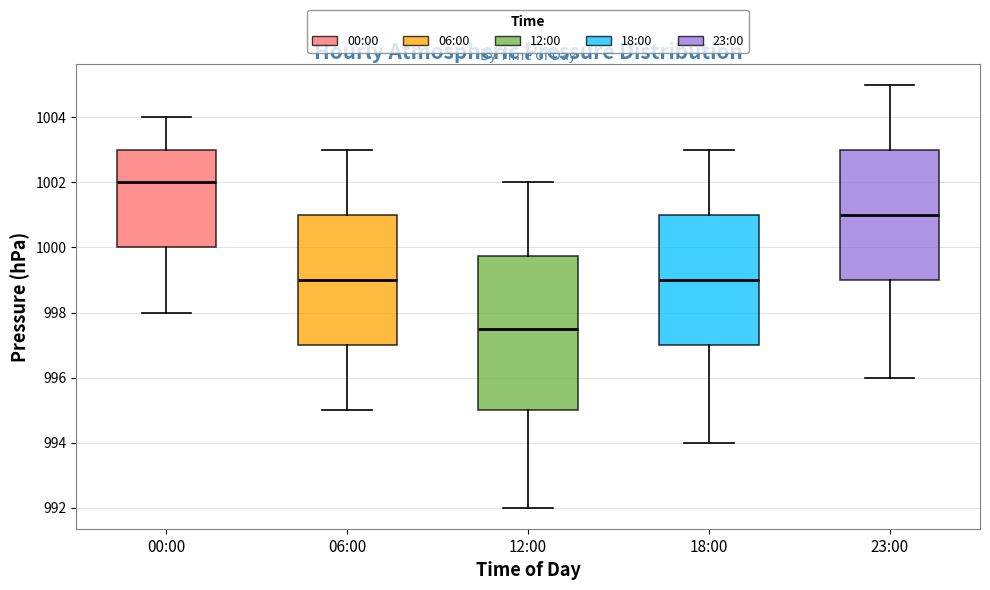

Reading left to right, read every box against the y-axis: the position of its median line, the range the box covers, and the ends of its whiskers. The values are not printed on the chart, so give them approximately, as read against the axis.

00:00: median 1002.0, box 1000.0 to 1003.0, whiskers 998.0 to 1004.0
06:00: median 999.0, box 997.0 to 1001.0, whiskers 995.0 to 1003.0
12:00: median 997.6, box 995.0 to 999.8, whiskers 992.0 to 1002.0
18:00: median 999.0, box 997.0 to 1001.0, whiskers 994.0 to 1003.0
23:00: median 1001.0, box 999.0 to 1003.0, whiskers 996.0 to 1005.0